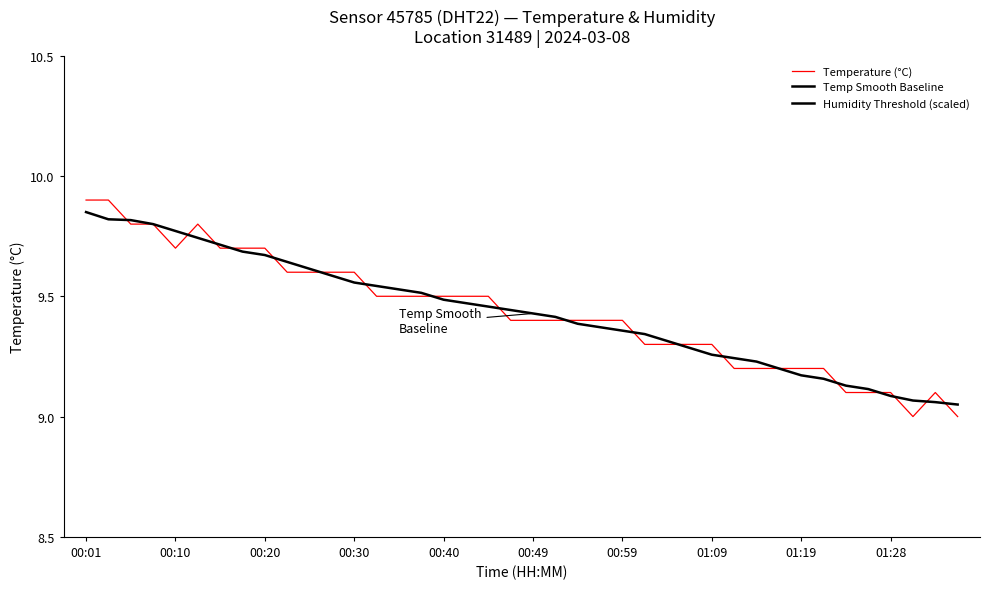

How many interior local valleys does the Humidity Threshold (scaled) series have?

3